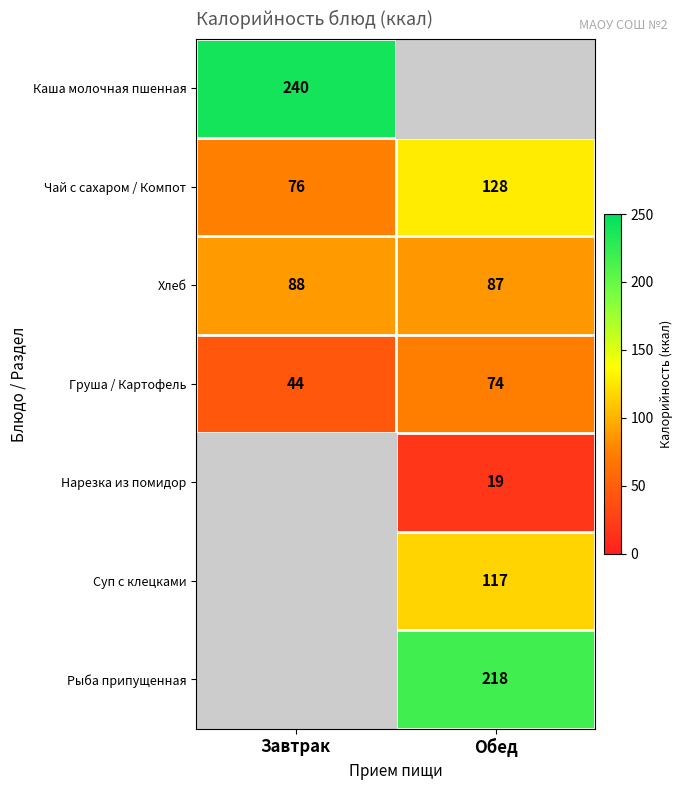

Count the Груша / Картофель values in the range 44 to 74.

2